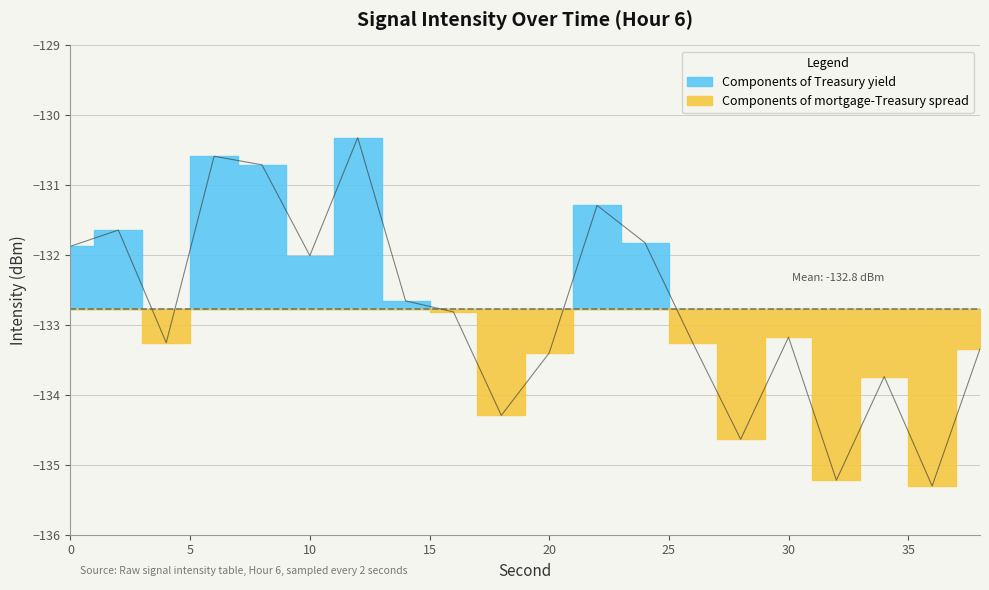

The value at 32 is -27.1. True or false?

False